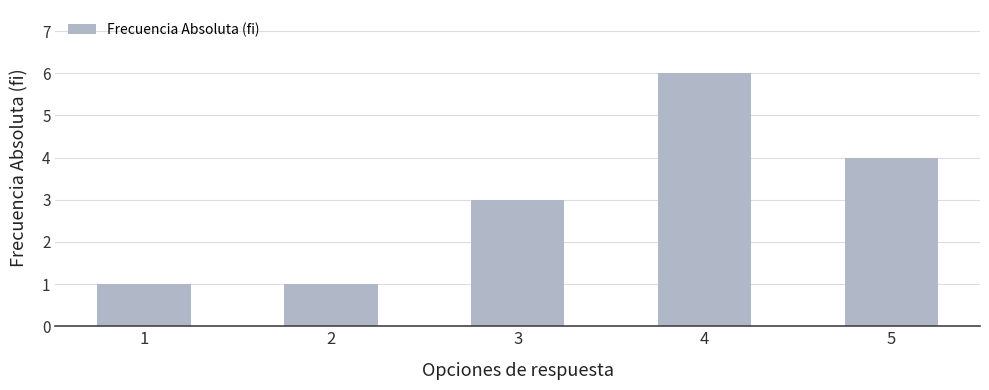

What is the maximum value shown in the chart?

6